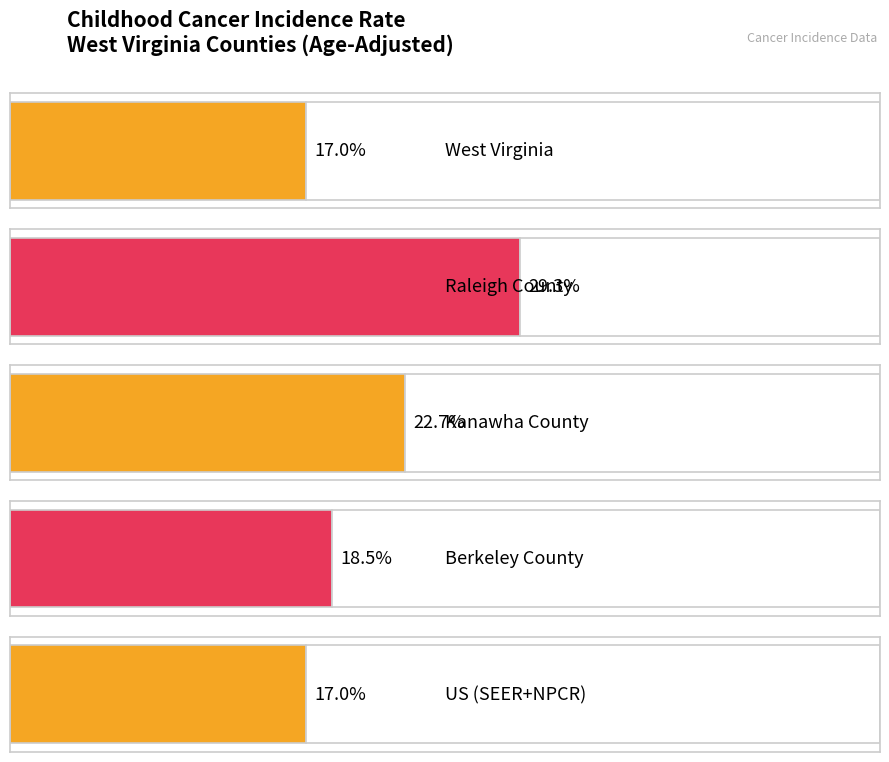

Where is the data nearest to the value 23?

Kanawha County